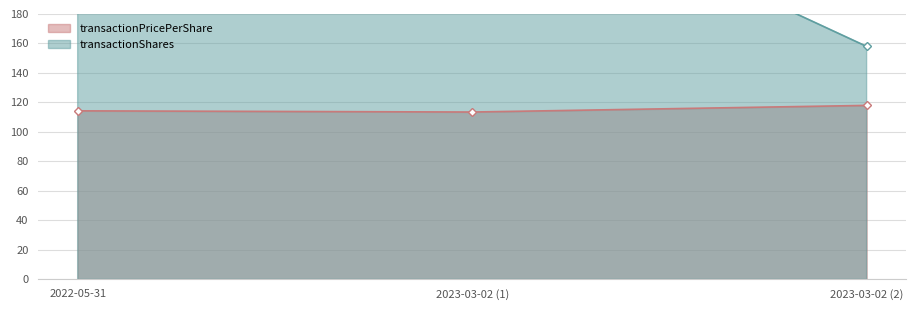

At how many categories does at least one series exceed 340?

1